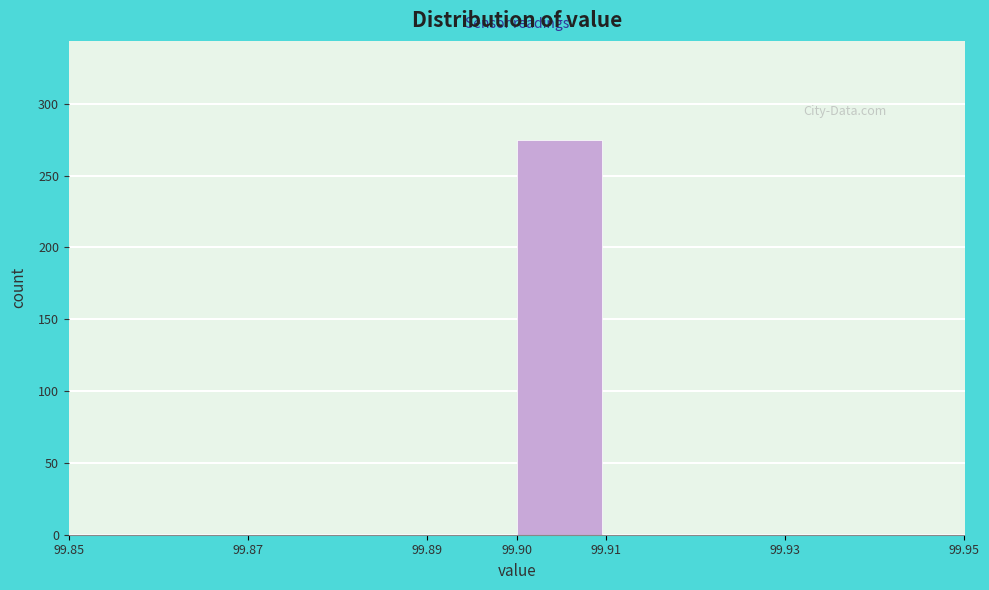

What is the height of the bar covering 99.90 to 99.91 on the x-axis? The values are not printed on the chart, so give them approximately, as read against the axis.

275